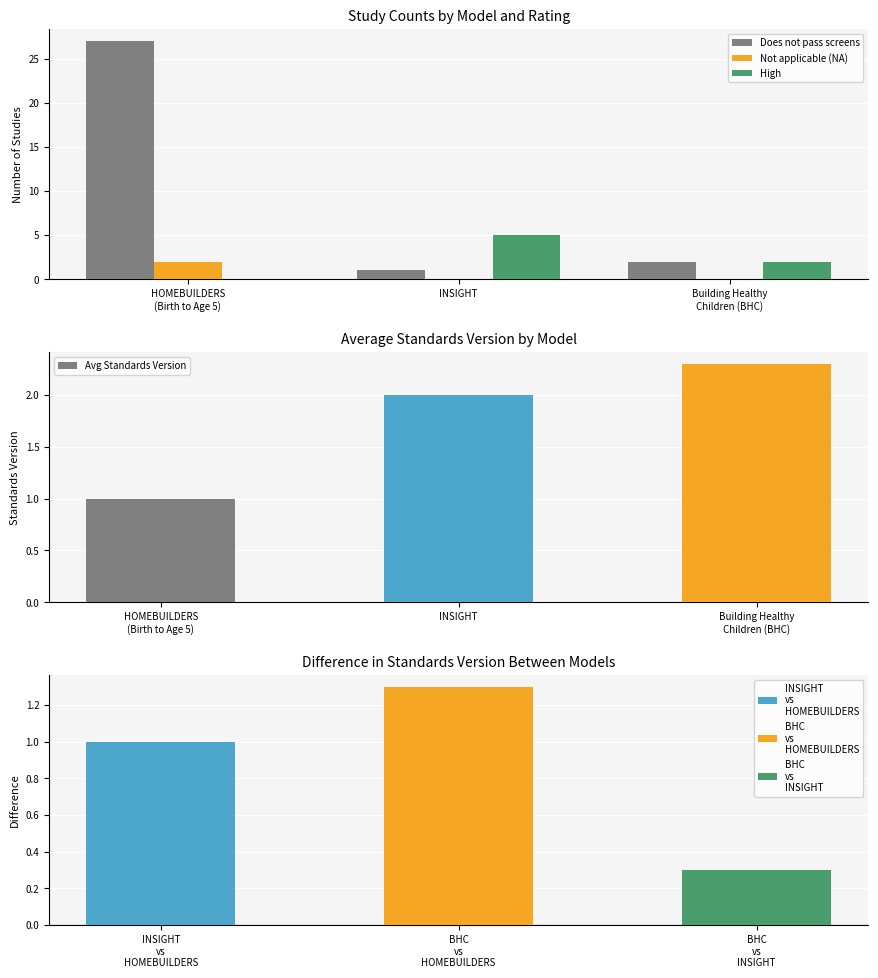

The value of Does not pass screens at Building Healthy
Children (BHC) is 2.0. True or false?

True